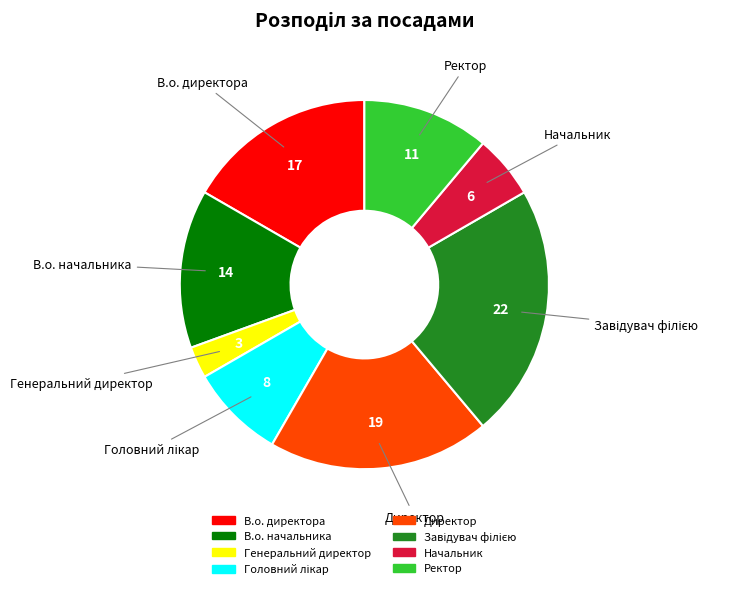

The В.о. директора slice represents 8% of the pie. True or false?

False